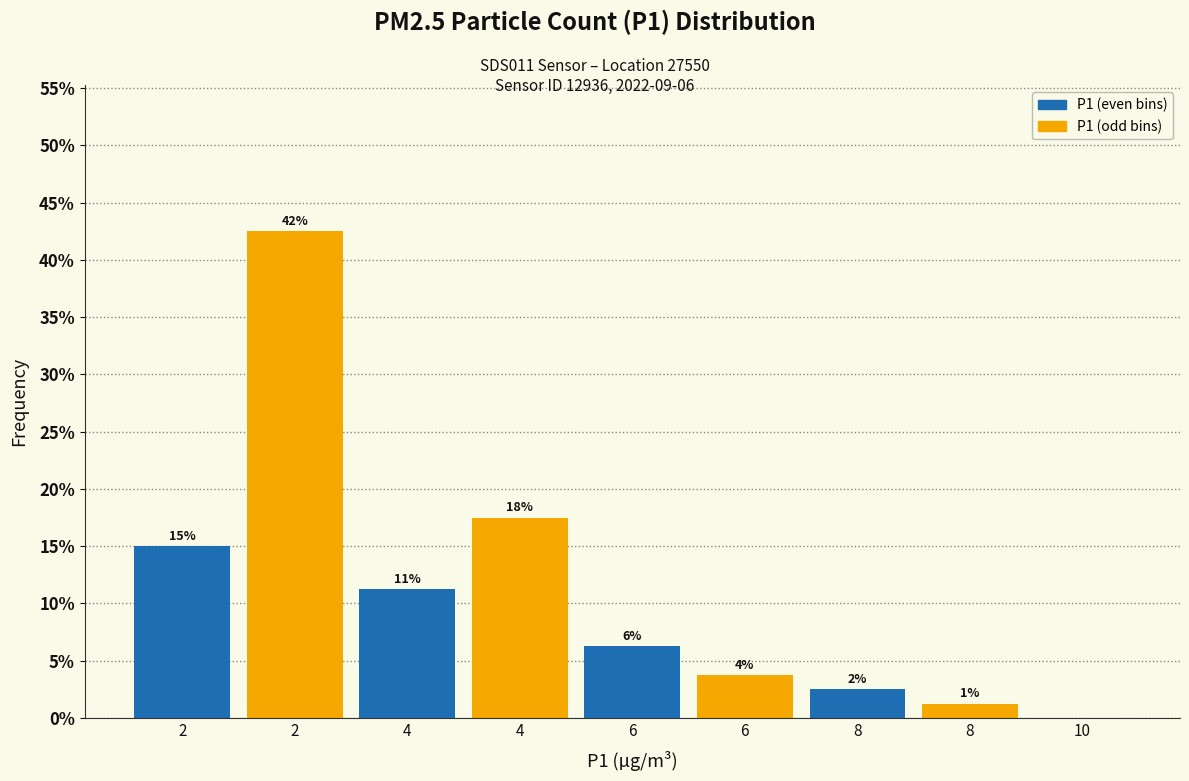

Are the bars horizontal?

No